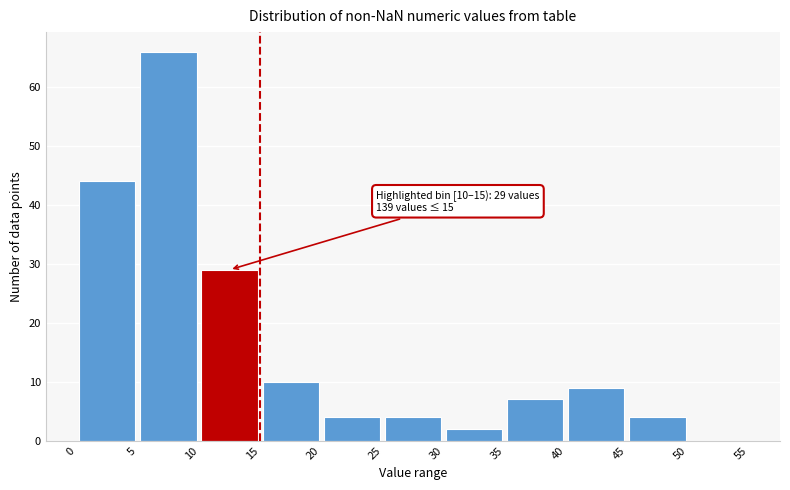

Which range on the x-axis has the tallest bar?

5 to 10